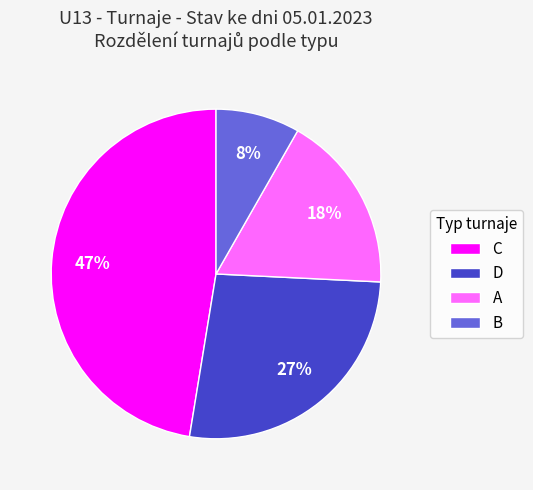

Is D the majority of the pie?

No